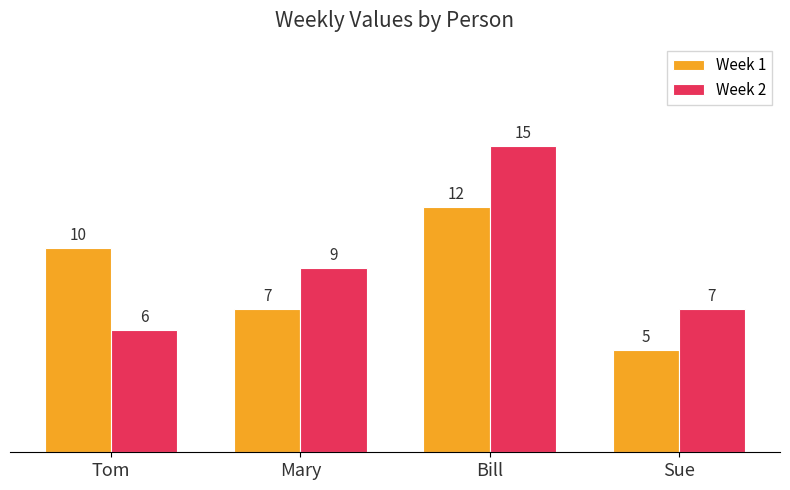

Which series has the widest spread of values?

Week 2